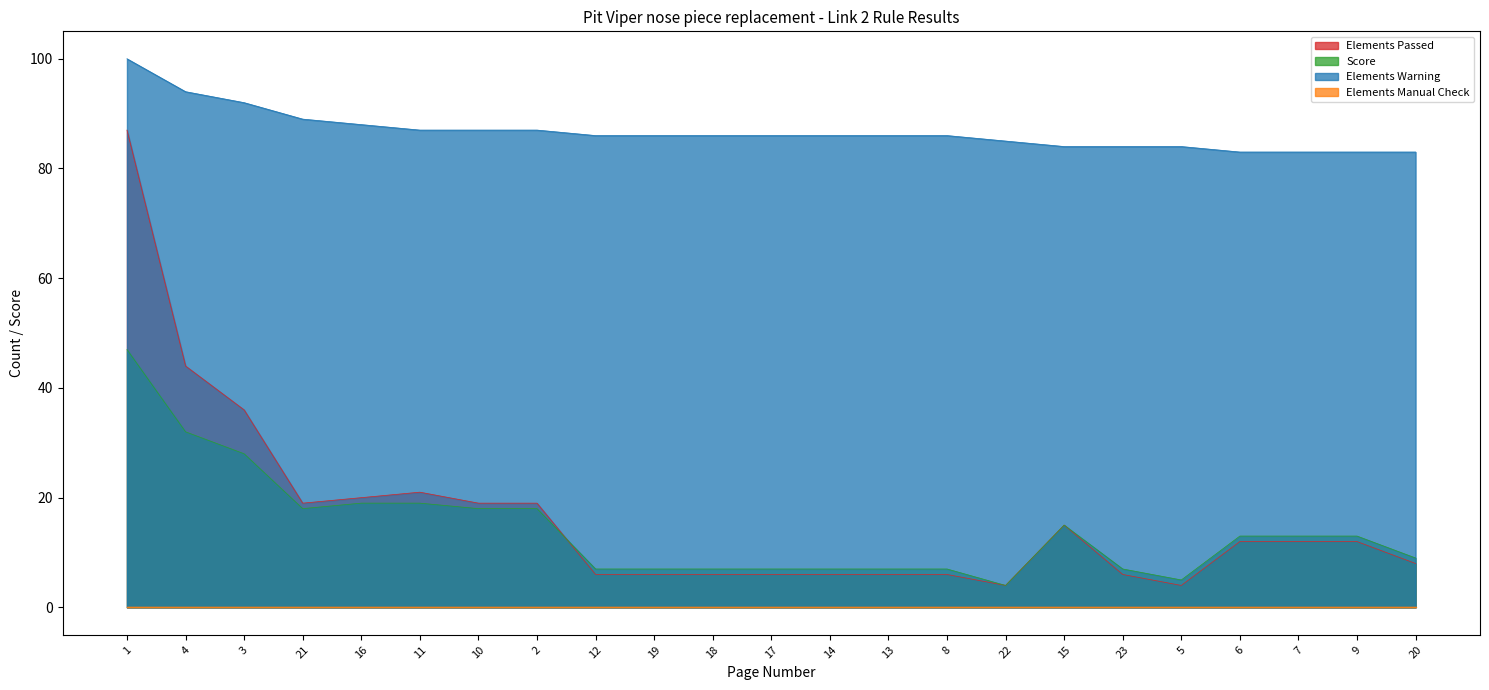

Is the value of Elements Warning at 17 greater than the value of Score at 2?

Yes